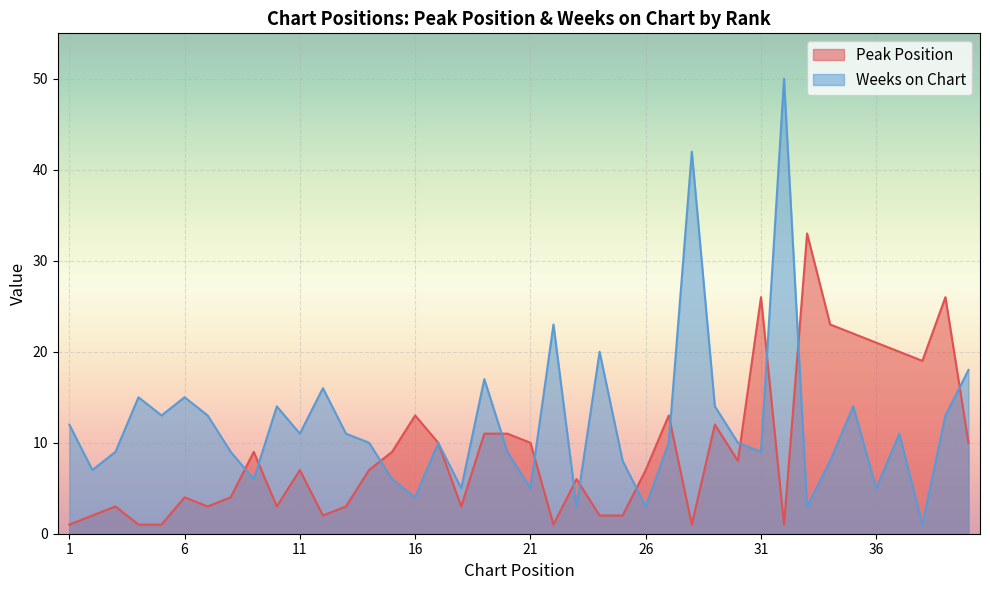

What is the value of the Peak Position point at the 28th from the left?

1